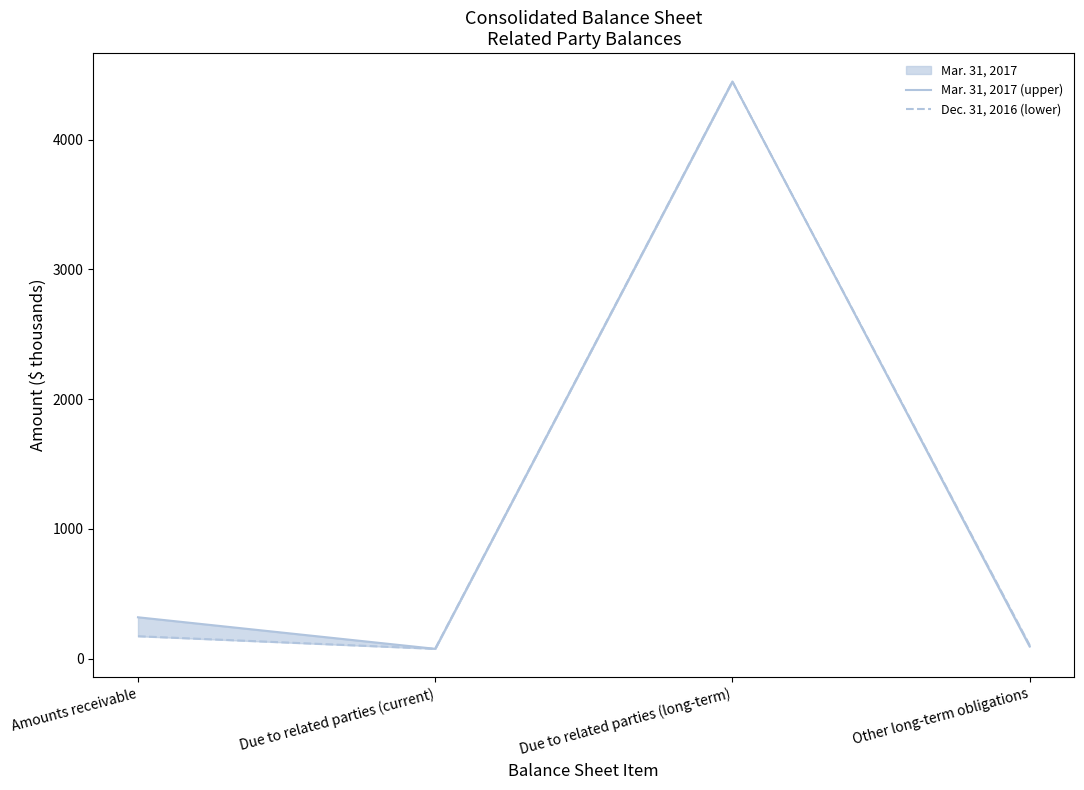

What is the value of the Mar. 31, 2017 (upper) point at the 3rd from the left?

4447